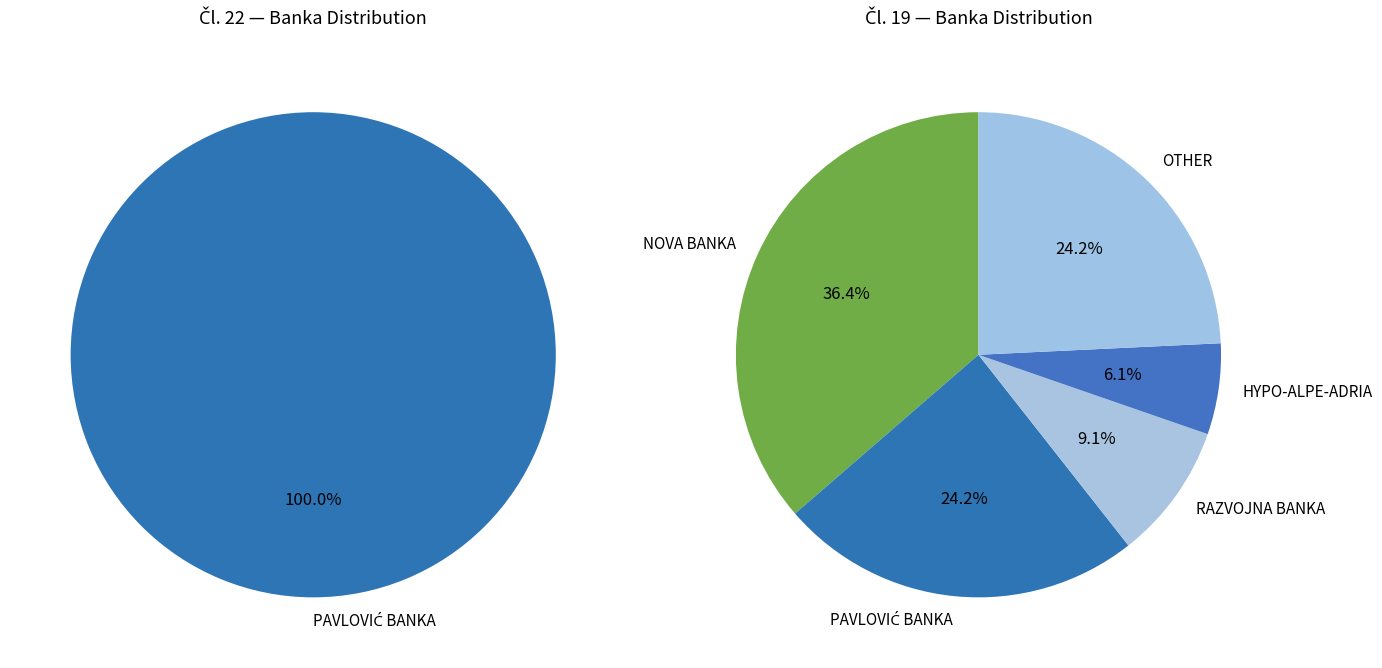

Count the number of slices in the pie.

6